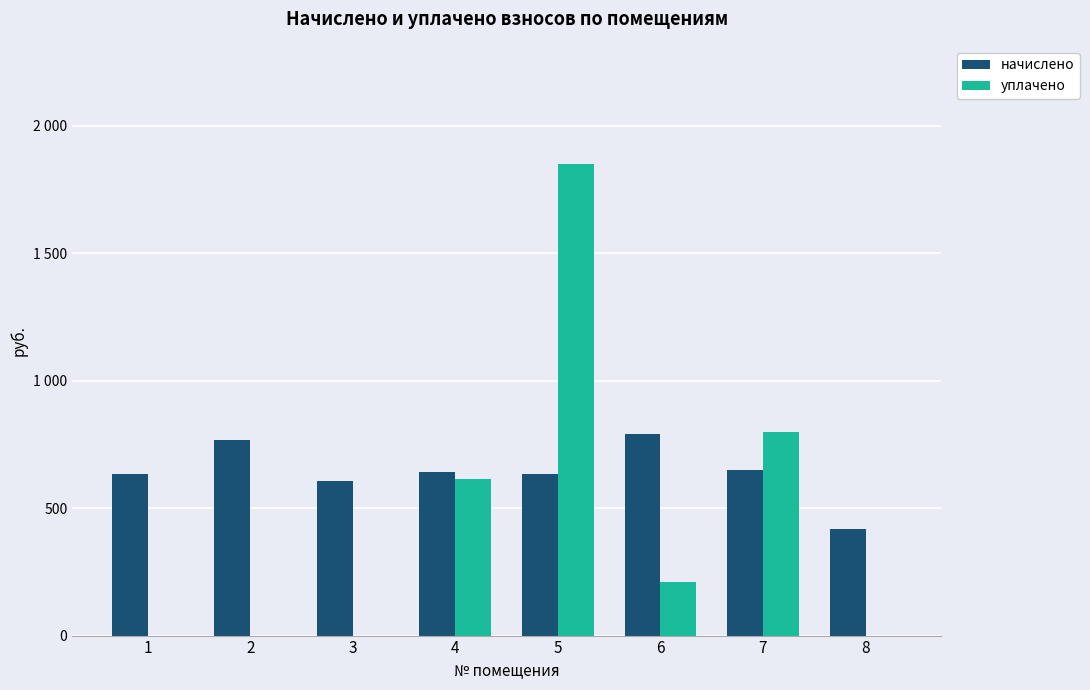

Which series changed the most between 1 and 5?

уплачено